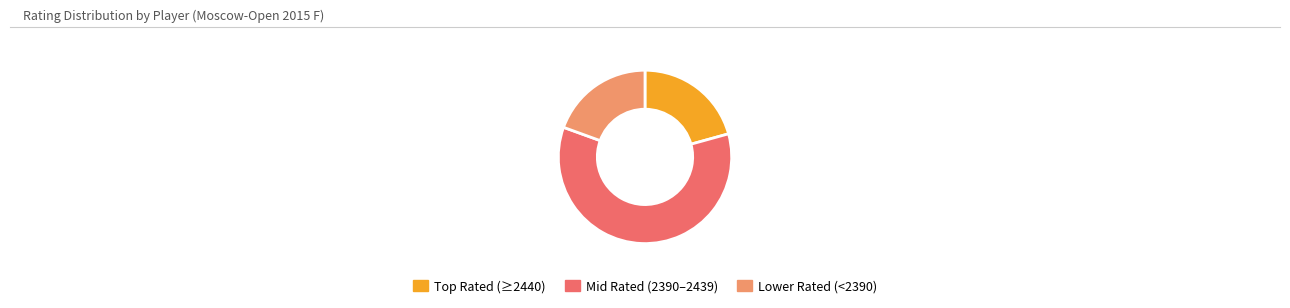

Does any single category account for the majority?

Yes